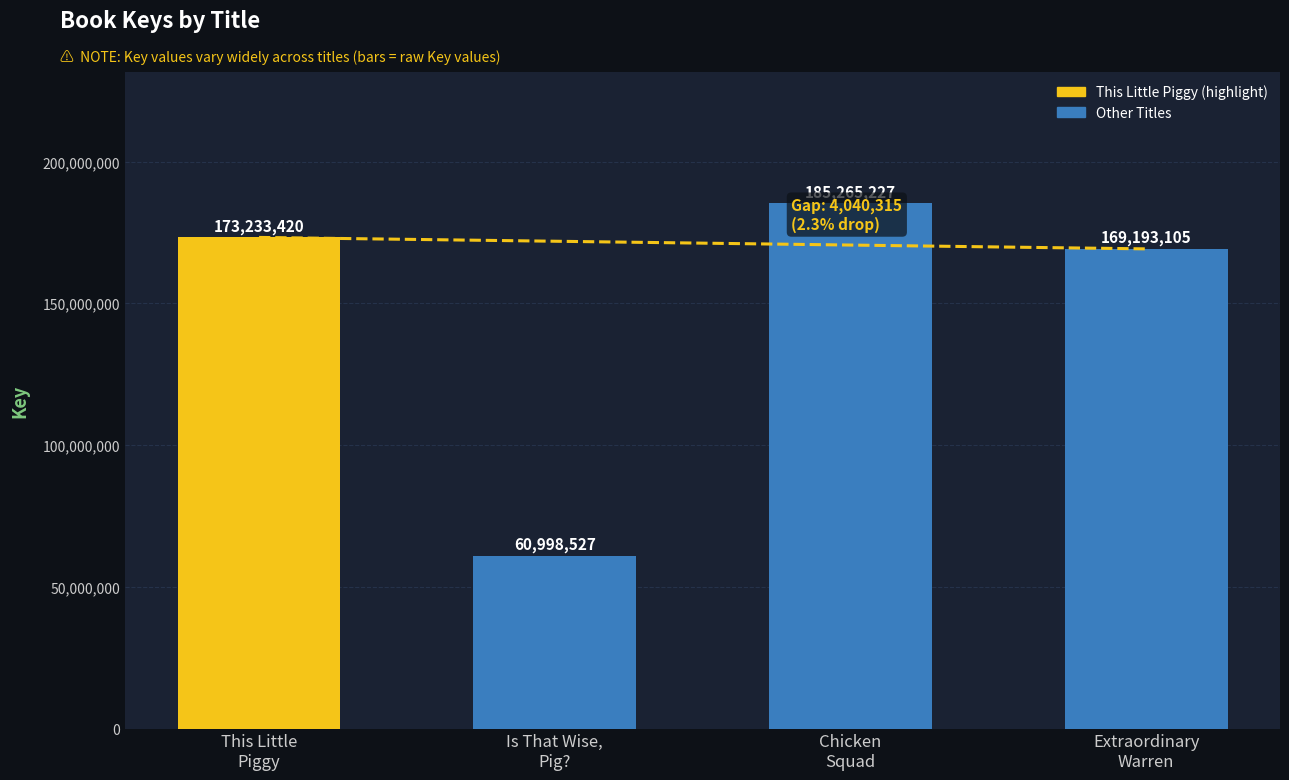

What is the ratio of the value at This Little
Piggy to the value at Chicken
Squad?

0.9